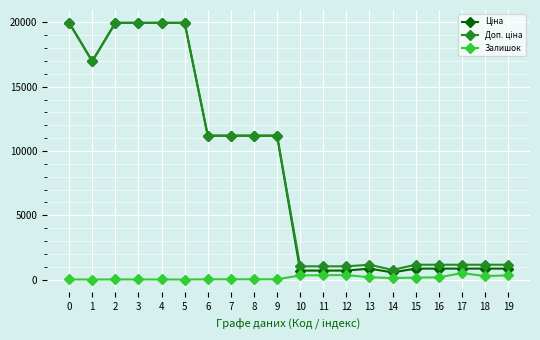

What is the greatest value displayed?

19964.2